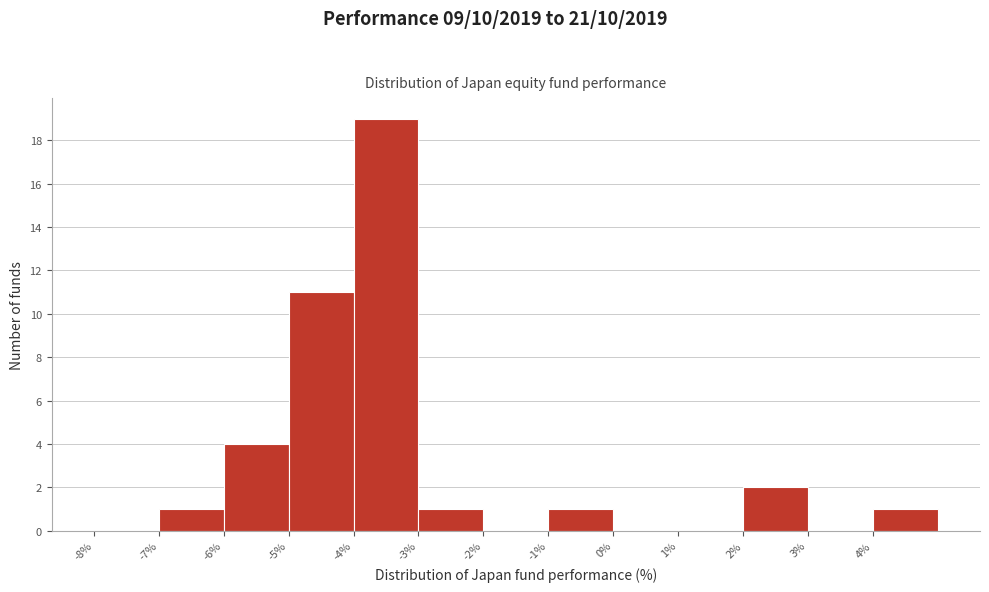

Over which range of the x-axis is the bar tallest?

-4 to -3